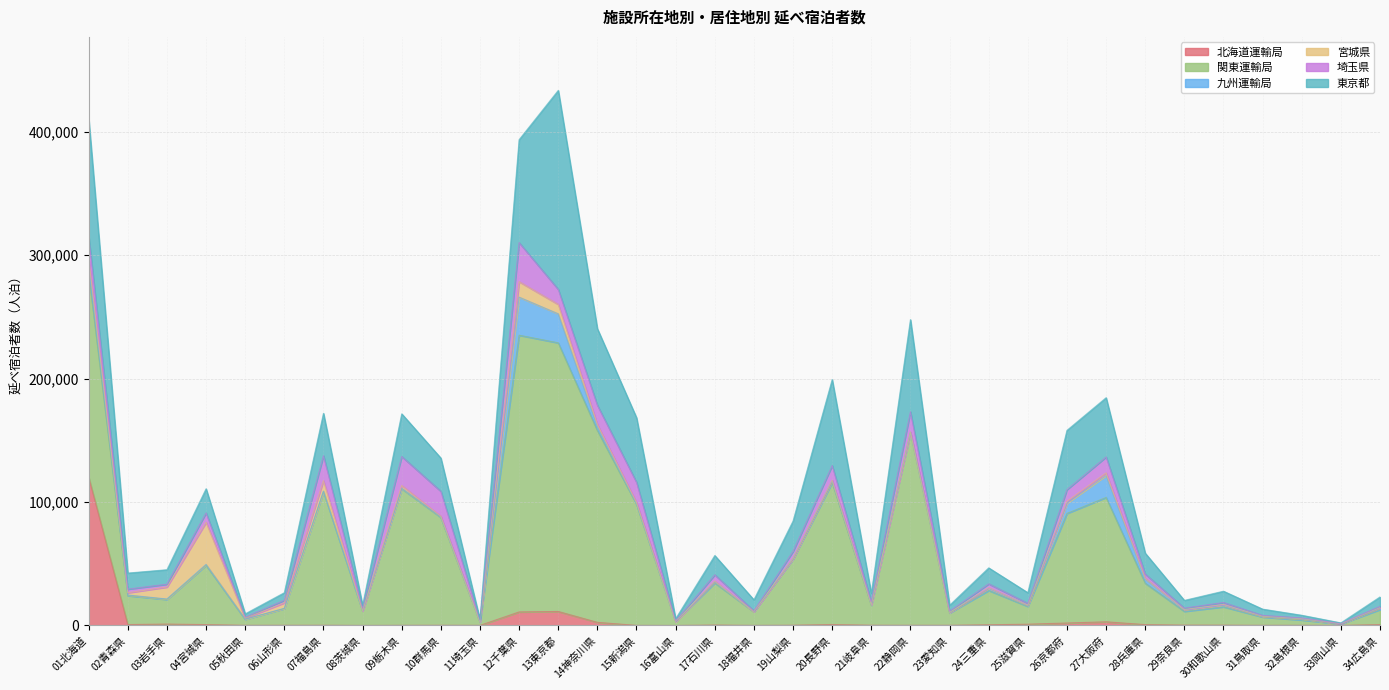

True or false: 東京都 has a value of 69681 at 20長野県.

True